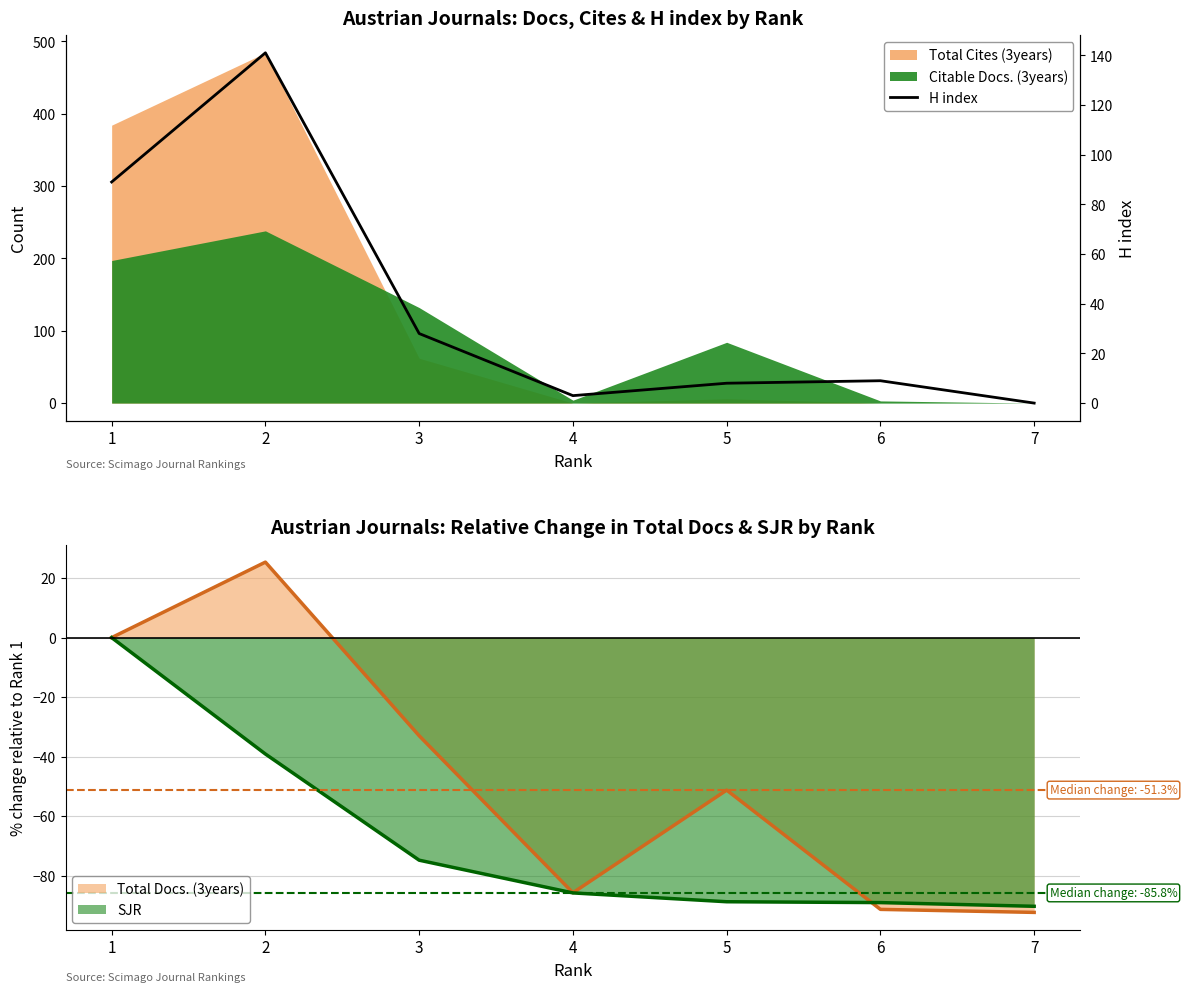

Is the value of SJR at 3 greater than the value of Total Docs. (3years) at 1?

No